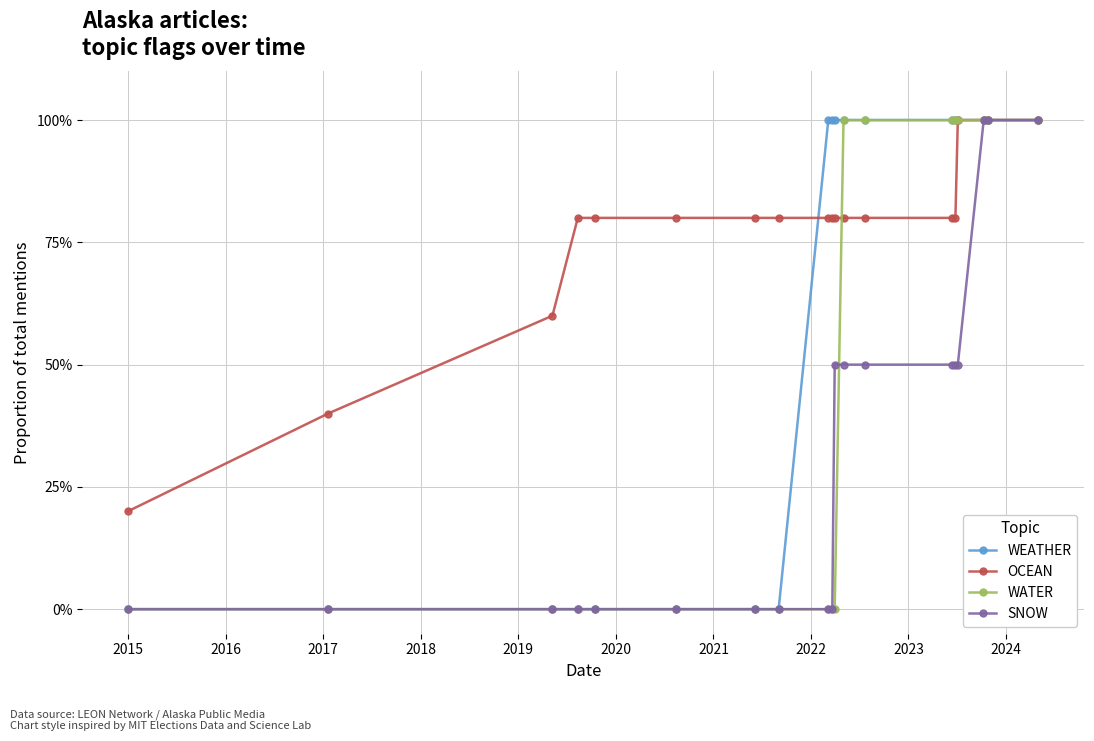

What are all the series names shown in the legend?

WEATHER, OCEAN, WATER, SNOW